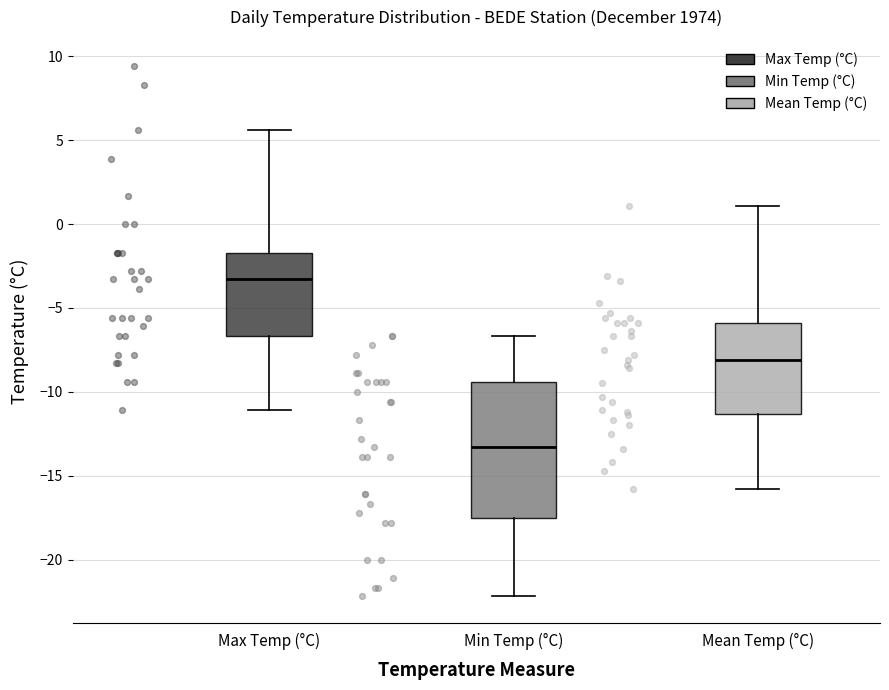

Which box has the lowest median line?

Min Temp (°C)